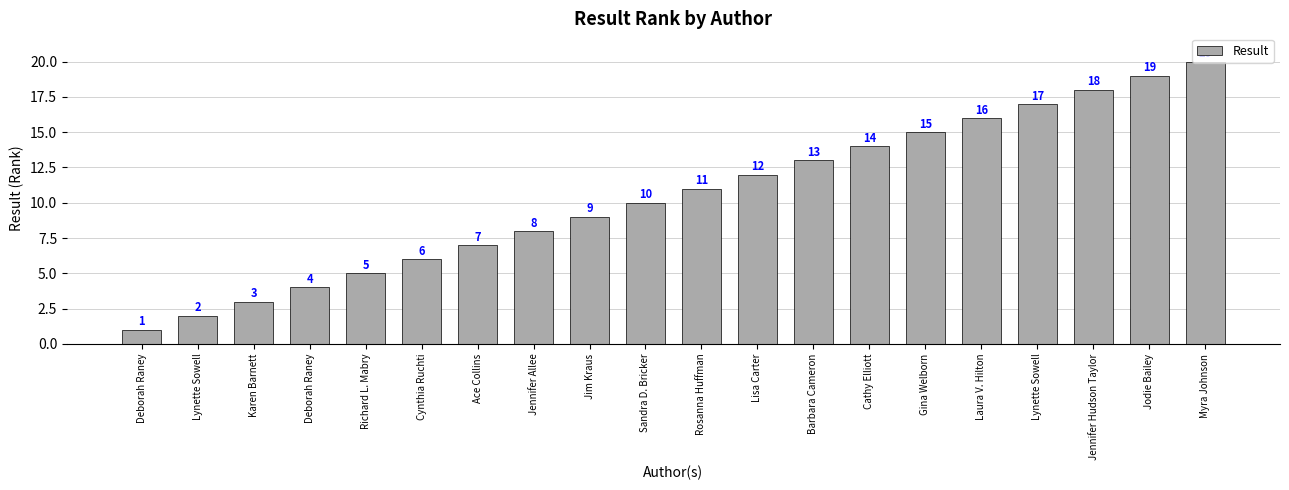

Which label corresponds to the smallest value in the chart?

Deborah Raney